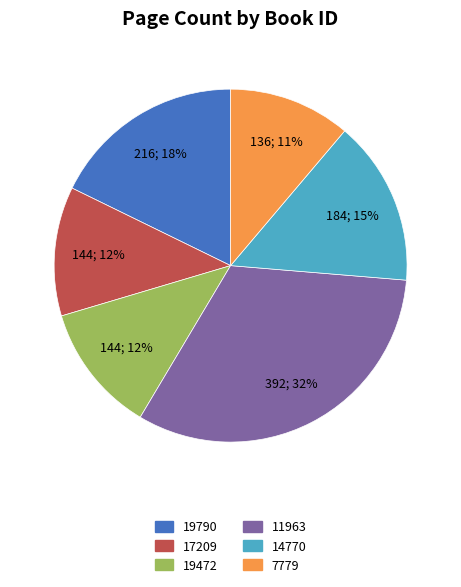

Do 17209 and 14770 together represent more than half of the pie?

No